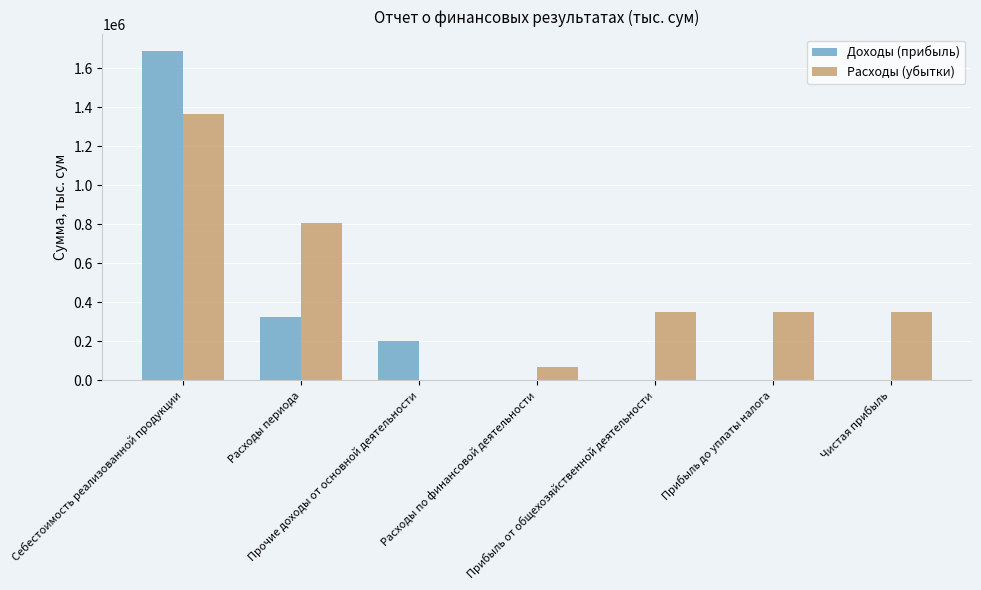

How many series are shown in this chart?

2